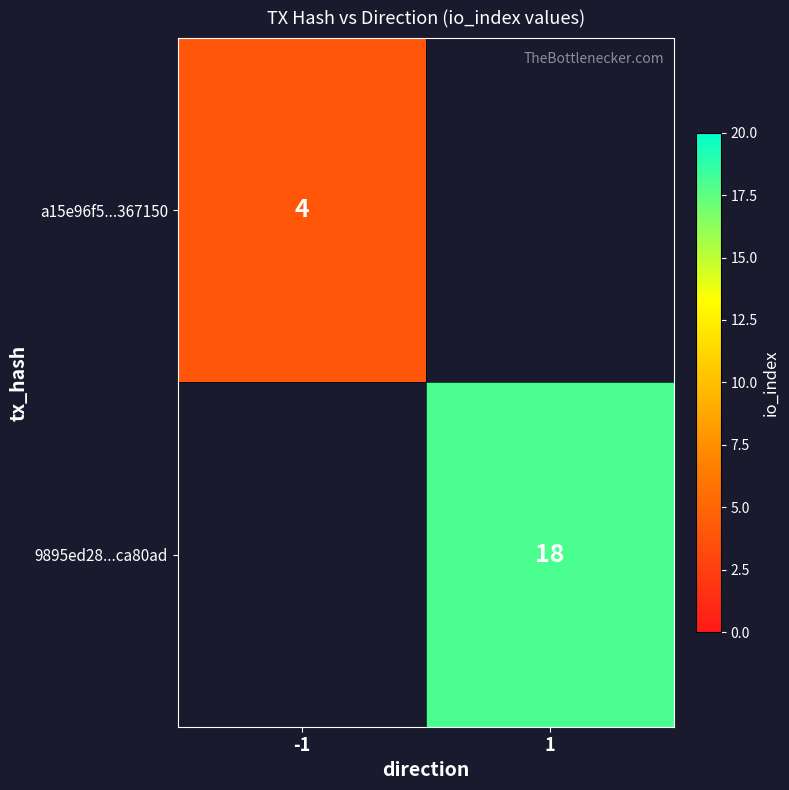

True or false: 9895ed28...ca80ad has a value of 12 at 1.

False